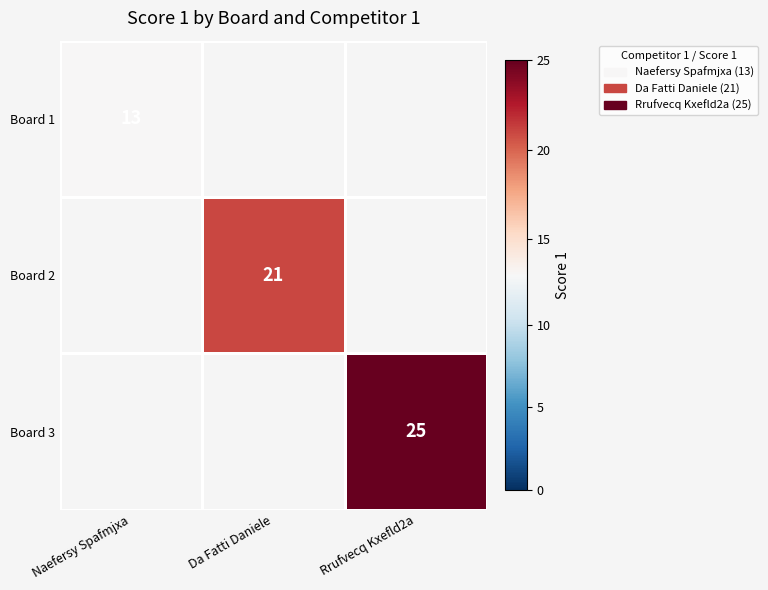

The Board 2 series shows 29 at Da Fatti Daniele. True or false?

False